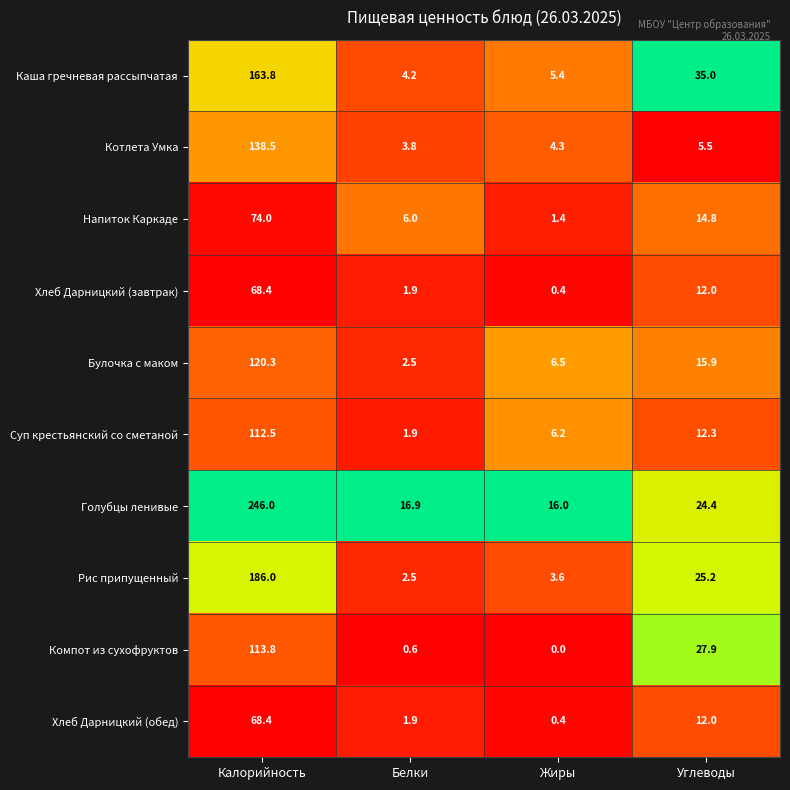

What is the difference between the maximum and minimum values in the Булочка с маком series?

117.8